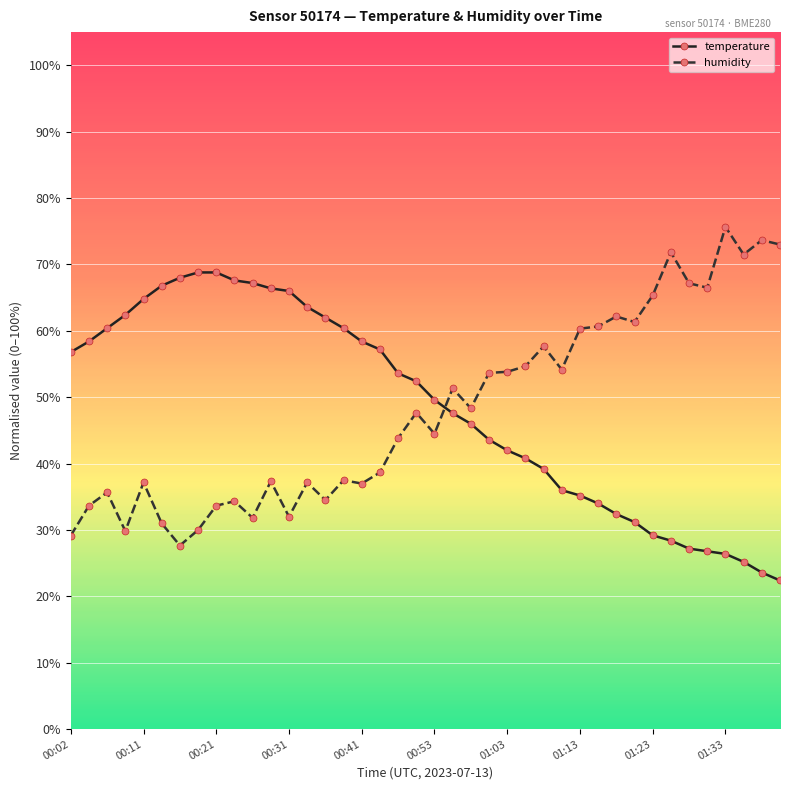

What are all the series names shown in the legend?

temperature, humidity